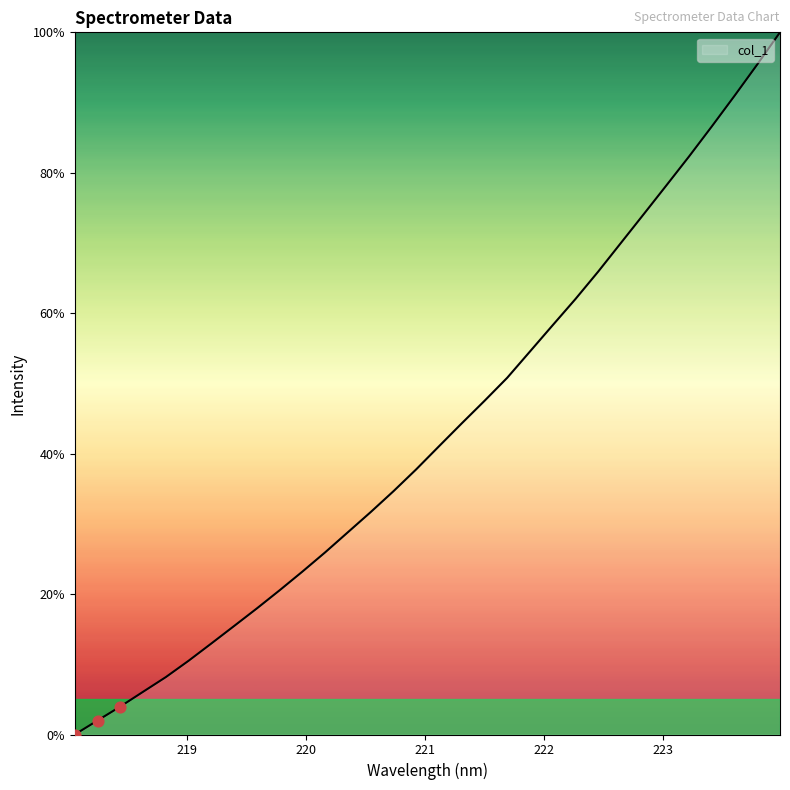

What is the greatest value displayed?

100.0